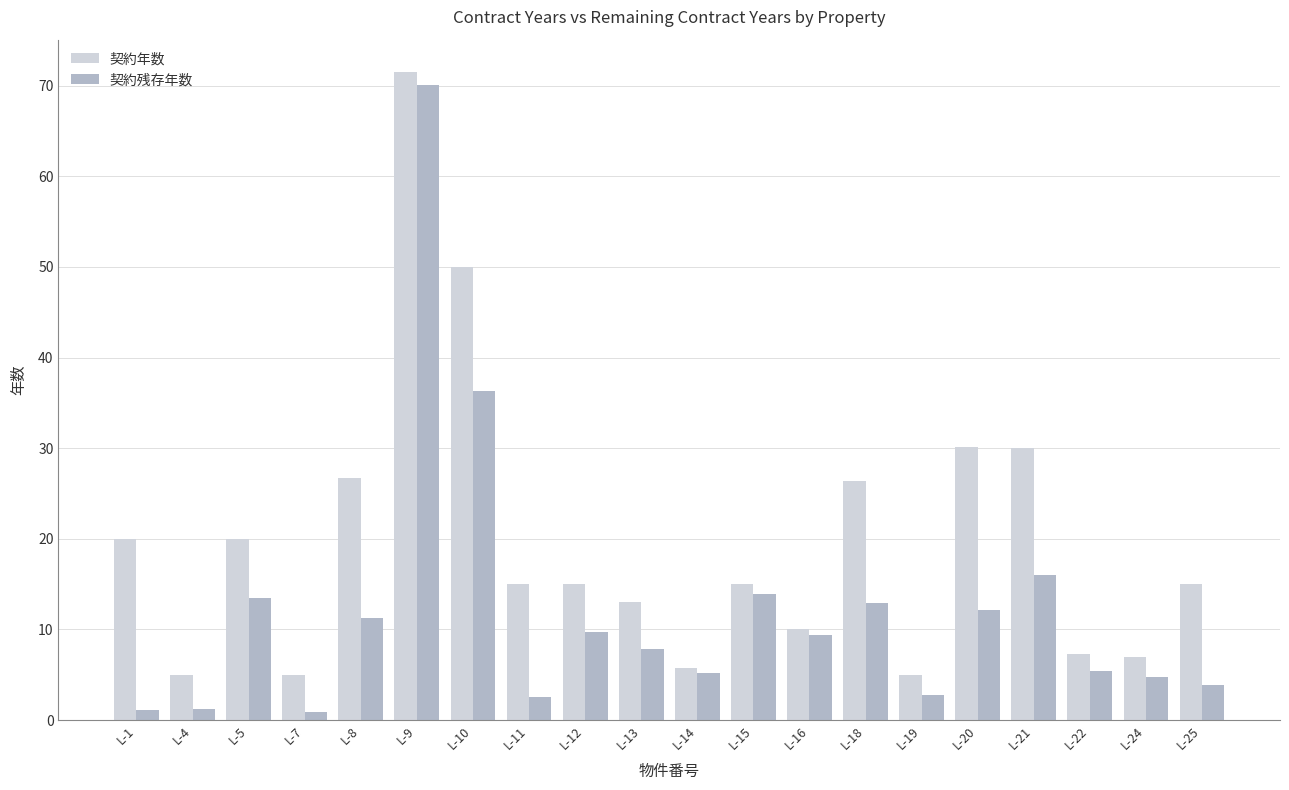

The 契約残存年数 series shows 93.1 at L-9. True or false?

False